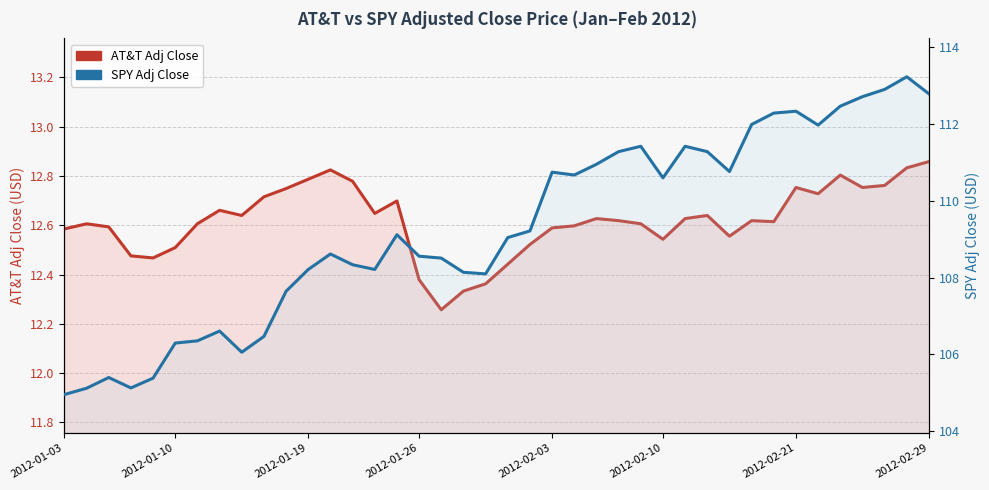

At 2012-01-03, list the series in order from largest to smallest.

SPY Adj Close, AT&T Adj Close